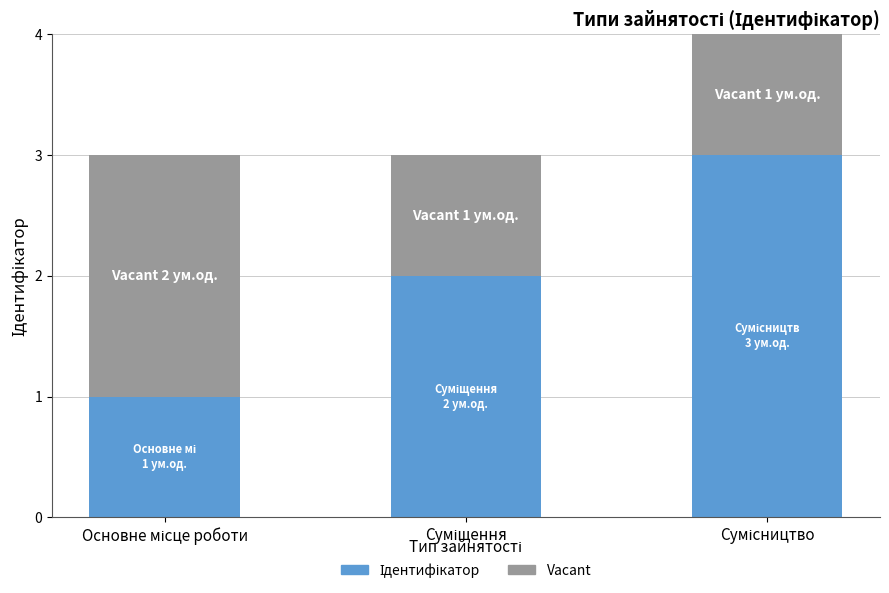

True or false: Vacant has a value of 1 at Суміщення.

True